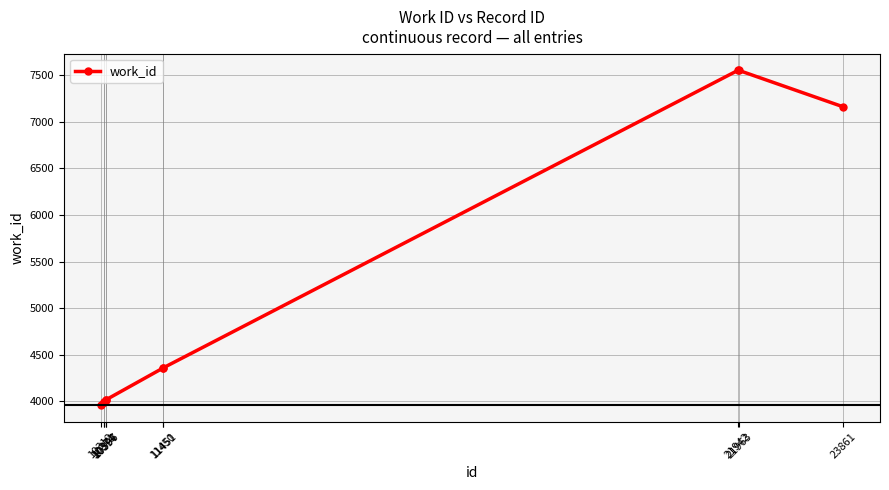

Which label corresponds to the smallest value in the chart?

10312